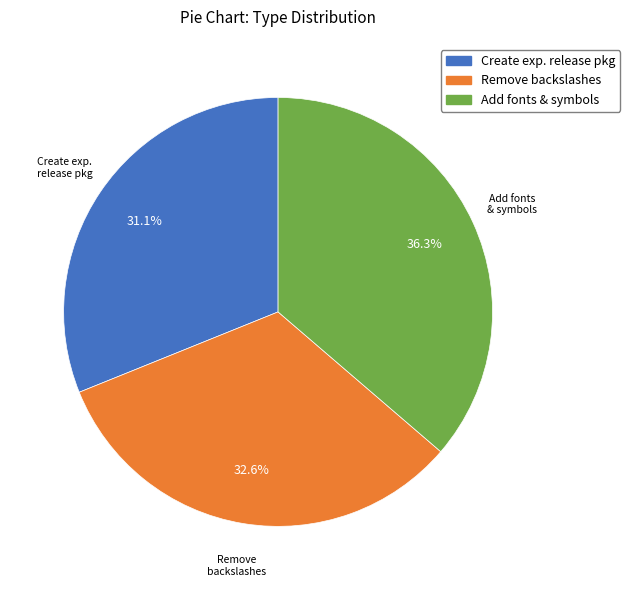

How many segments does this pie chart have?

3